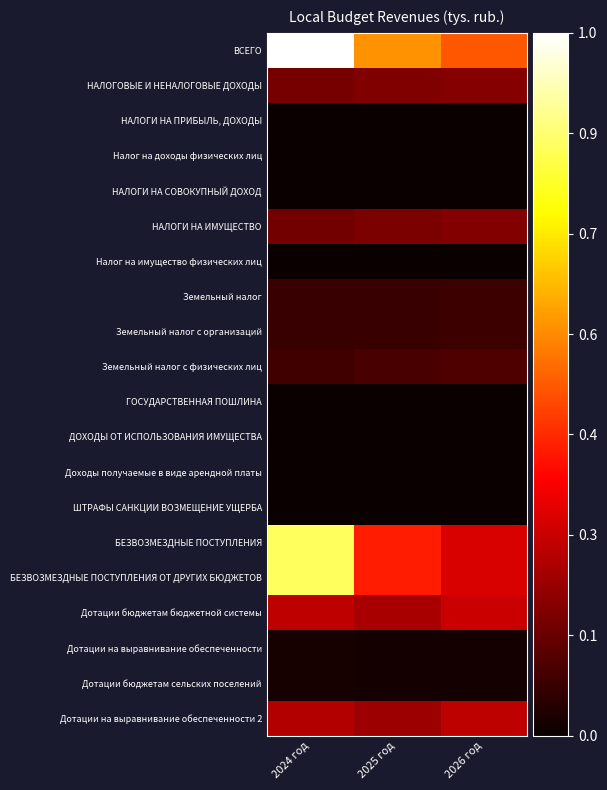

Reading left to right, transcribe all the data shown in this chart.

ВСЕГО: 2024 год=6754.0	2025 год=3940.3	2026 год=3344.3
НАЛОГОВЫЕ И НЕНАЛОГОВЫЕ ДОХОДЫ: 2024 год=1097.0	2025 год=1188.0	2026 год=1256.0
НАЛОГИ НА ПРИБЫЛЬ, ДОХОДЫ: 2024 год=12.0	2025 год=13.0	2026 год=14.0
Налог на доходы физических лиц: 2024 год=12.0	2025 год=13.0	2026 год=14.0
НАЛОГИ НА СОВОКУПНЫЙ ДОХОД: 2024 год=0.0	2025 год=0.0	2026 год=0.0
НАЛОГИ НА ИМУЩЕСТВО: 2024 год=1068.0	2025 год=1156.0	2026 год=1221.0
Налог на имущество физических лиц: 2024 год=10.0	2025 год=11.0	2026 год=12.0
Земельный налог: 2024 год=483.0	2025 год=494.0	2026 год=505.0
Земельный налог с организаций: 2024 год=483.0	2025 год=494.0	2026 год=505.0
Земельный налог с физических лиц: 2024 год=575.0	2025 год=651.0	2026 год=704.0
ГОСУДАРСТВЕННАЯ ПОШЛИНА: 2024 год=1.0	2025 год=2.0	2026 год=3.0
ДОХОДЫ ОТ ИСПОЛЬЗОВАНИЯ ИМУЩЕСТВА: 2024 год=13.0	2025 год=13.0	2026 год=13.0
Доходы получаемые в виде арендной платы: 2024 год=13.0	2025 год=13.0	2026 год=13.0
ШТРАФЫ САНКЦИИ ВОЗМЕЩЕНИЕ УЩЕРБА: 2024 год=3.0	2025 год=4.0	2026 год=5.0
БЕЗВОЗМЕЗДНЫЕ ПОСТУПЛЕНИЯ: 2024 год=5657.0	2025 год=2752.3	2026 год=2088.3
БЕЗВОЗМЕЗДНЫЕ ПОСТУПЛЕНИЯ ОТ ДРУГИХ БЮДЖЕТОВ: 2024 год=5657.0	2025 год=2752.3	2026 год=2088.3
Дотации бюджетам бюджетной системы: 2024 год=1822.0	2025 год=1602.0	2026 год=1938.0
Дотации на выравнивание обеспеченности: 2024 год=132.0	2025 год=115.0	2026 год=119.0
Дотации бюджетам сельских поселений: 2024 год=132.0	2025 год=115.0	2026 год=119.0
Дотации на выравнивание обеспеченности 2: 2024 год=1690.0	2025 год=1487.0	2026 год=1819.0